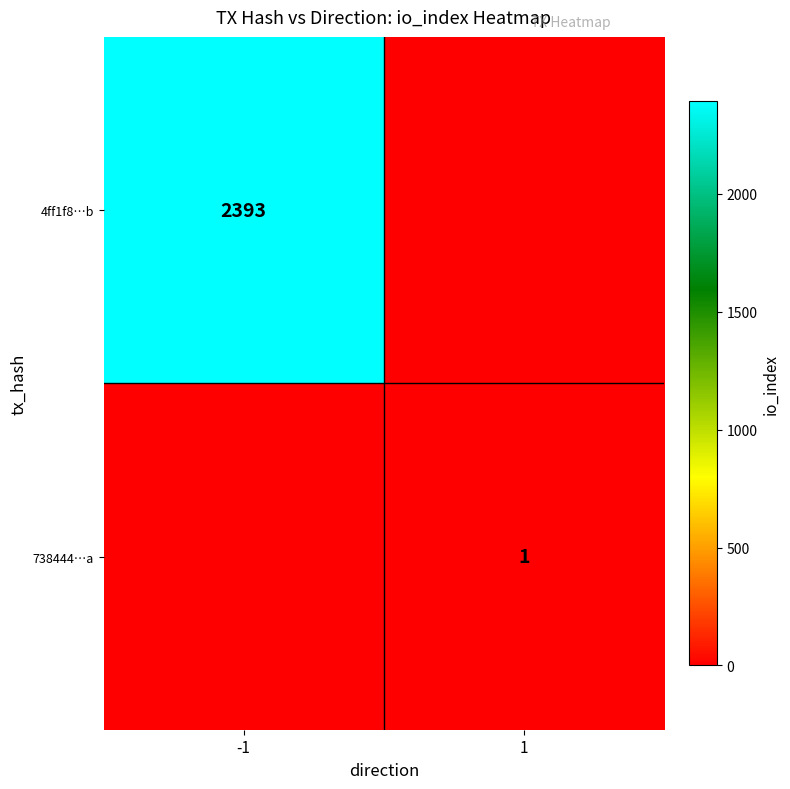

At which category does the chart reach its peak across all series?

-1